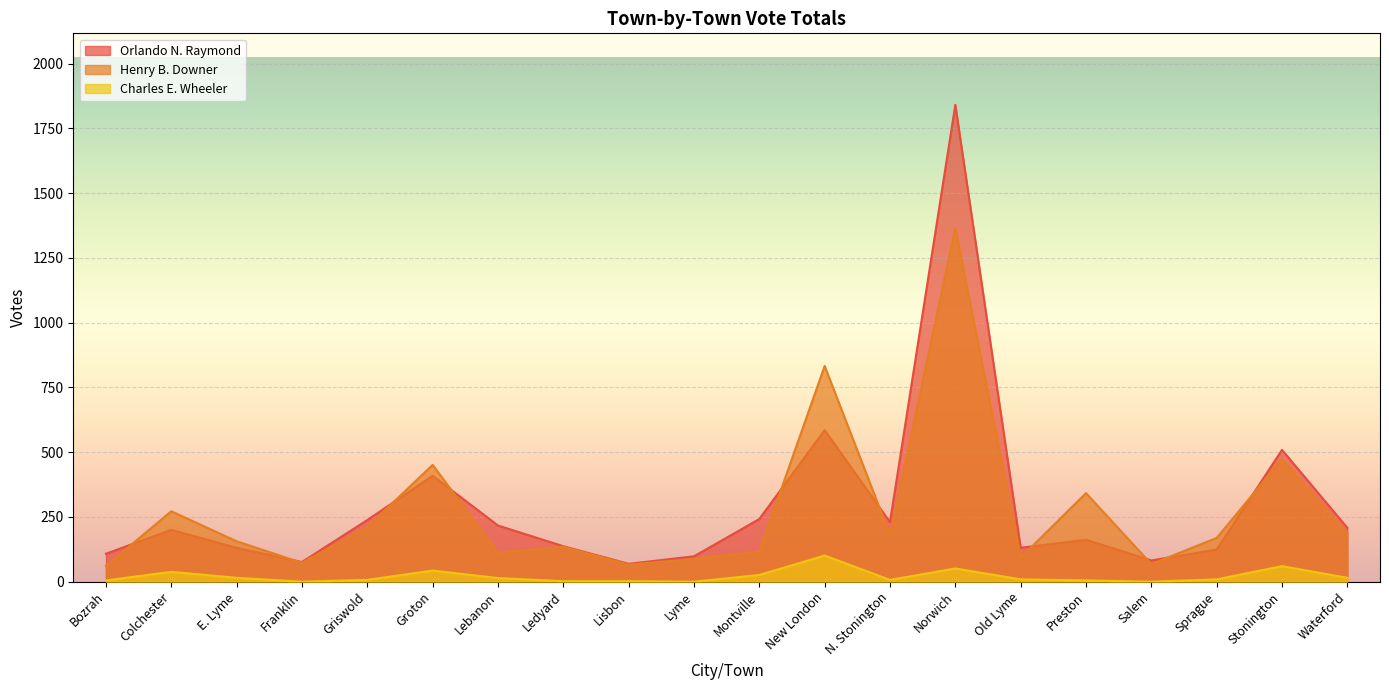

The Henry B. Downer series shows 88 at Lyme. True or false?

True